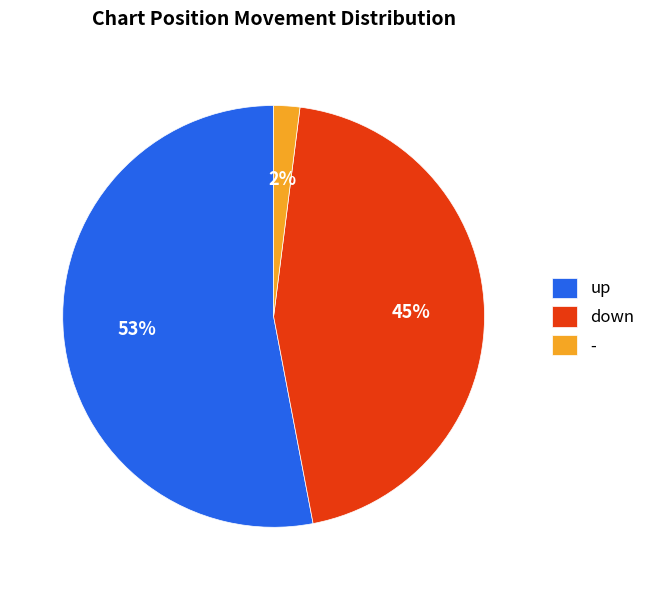

To the nearest percent, what percentage of the pie is -?

2%